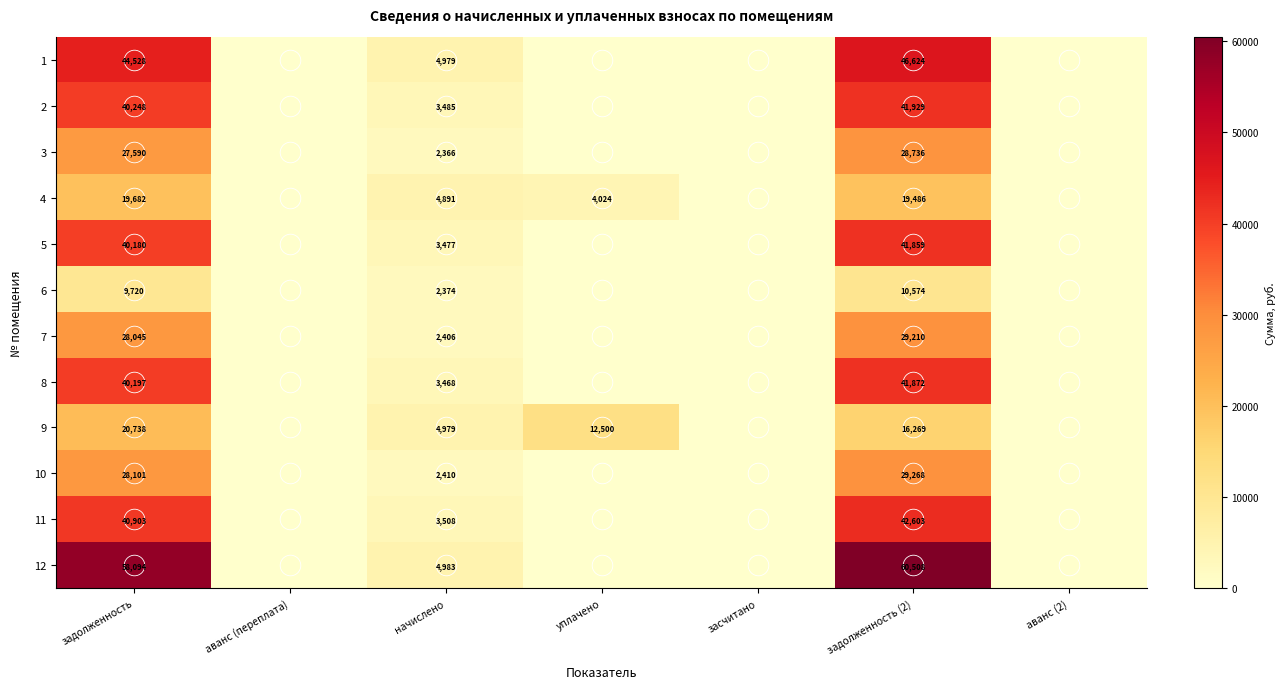

Rank the categories by 12 value from lowest to highest.

аванс (переплата), уплачено, засчитано, аванс (2), начислено, задолженность, задолженность (2)